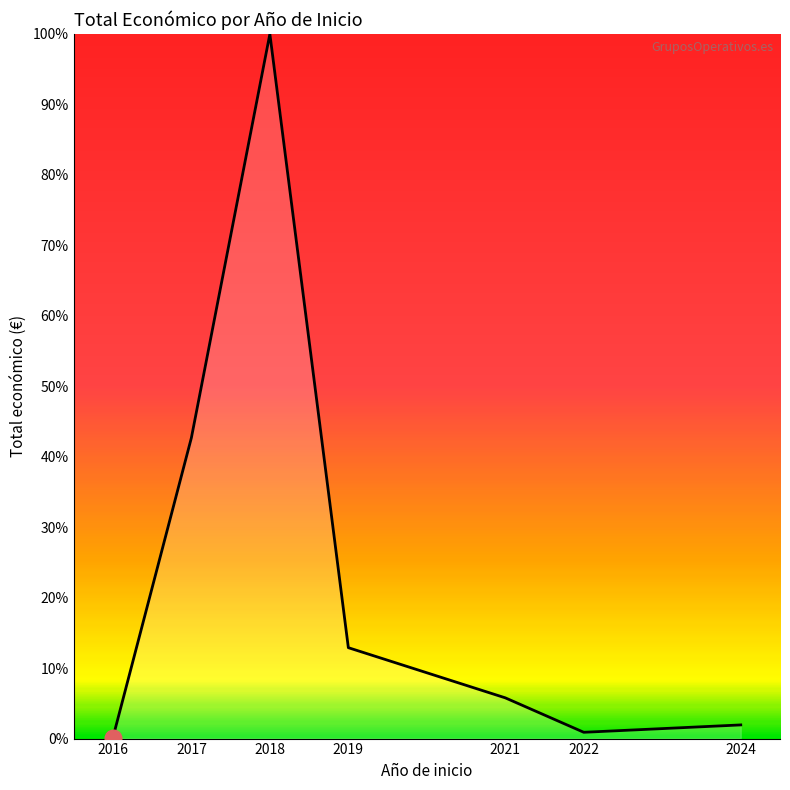

What is the difference between the second highest and minimum values?

42.6